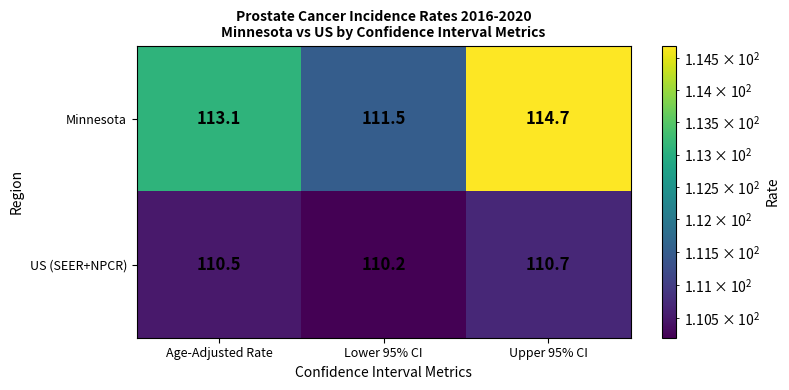

What is the smallest value displayed?

110.2